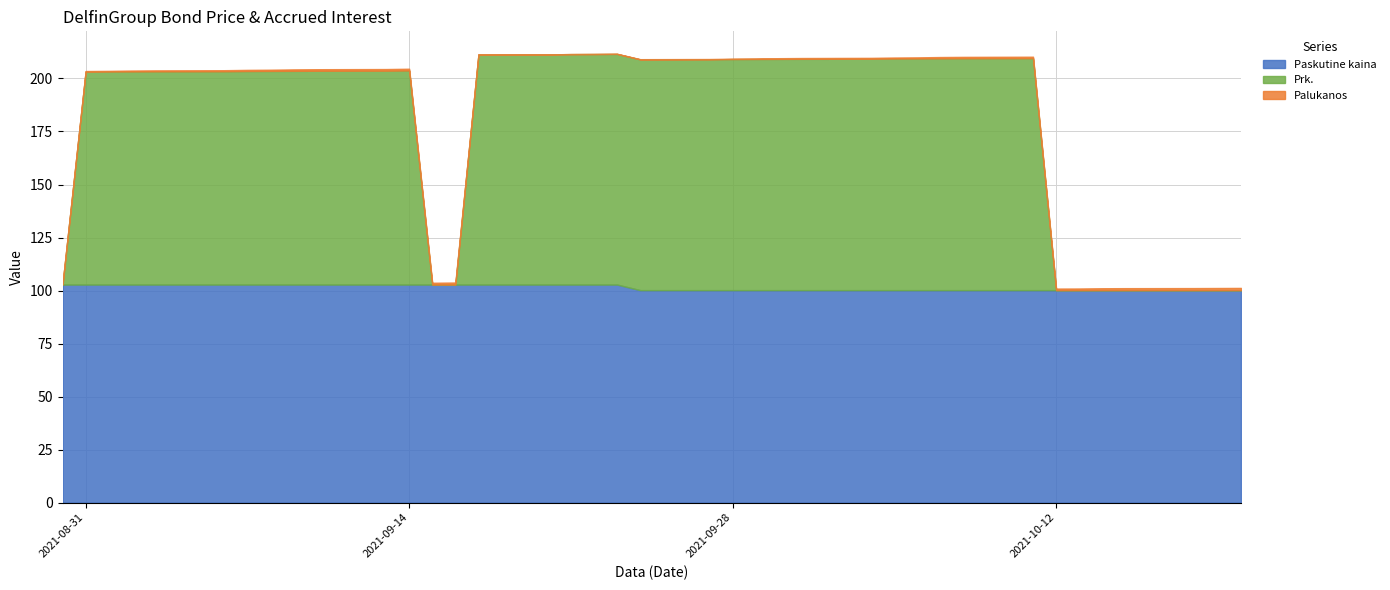

What is the approximate value of Paskutine kaina at 12?

100.2